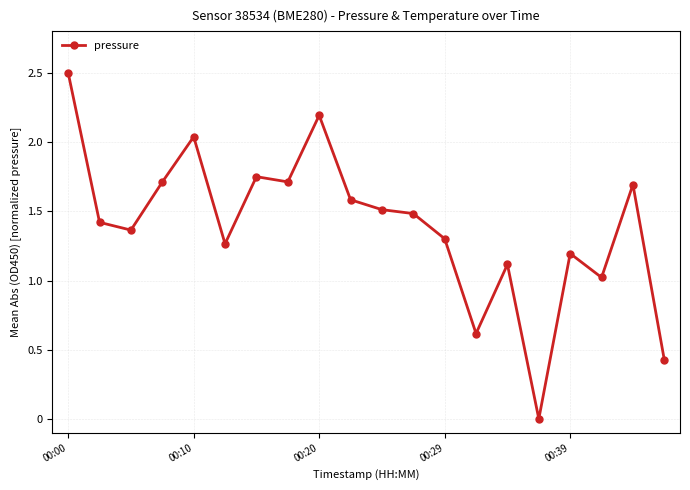

What is the difference between the maximum and second lowest values?

2.1